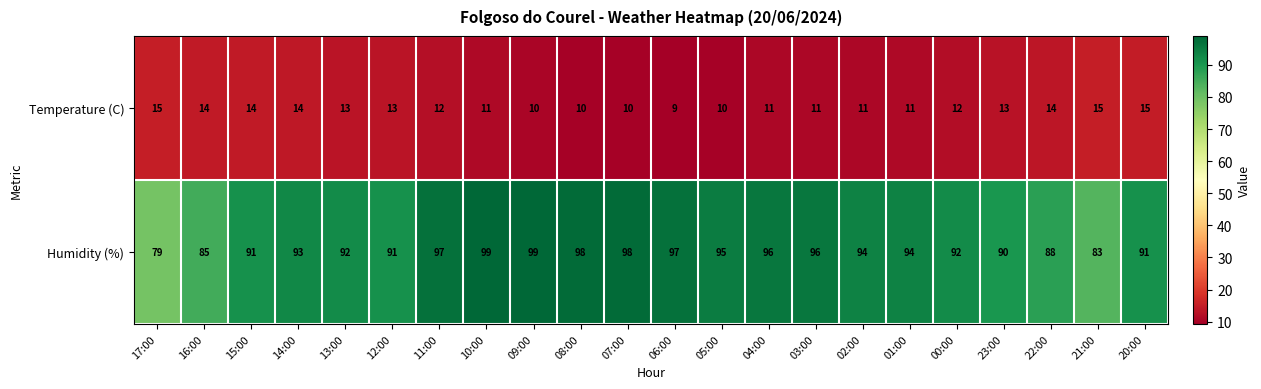

Which series changed the most between 16:00 and 09:00?

Humidity (%)